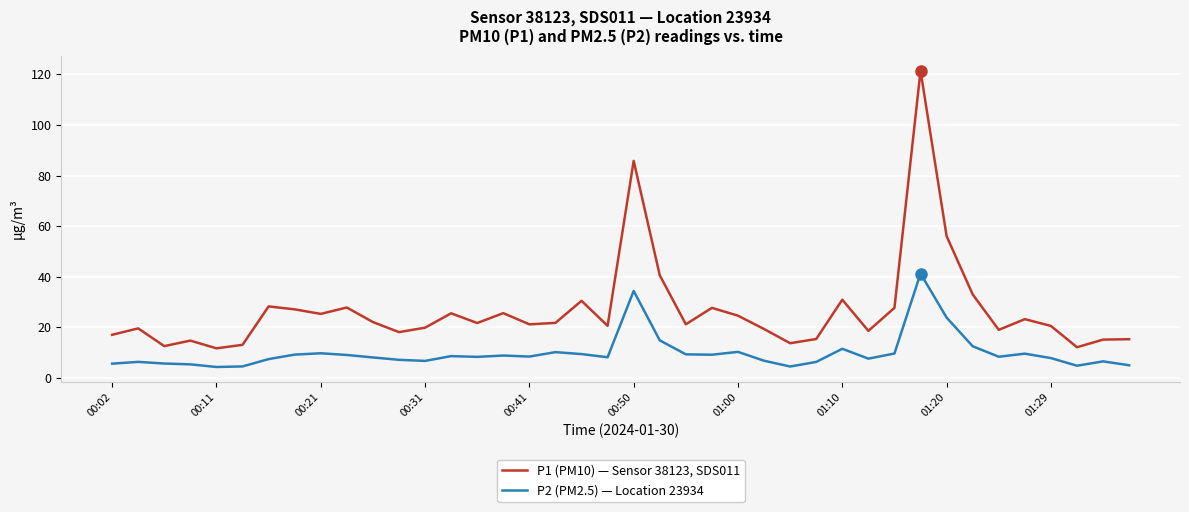

Rank the series by their average value, from highest to lowest.

P1 (PM10) — Sensor 38123, SDS011, P2 (PM2.5) — Location 23934